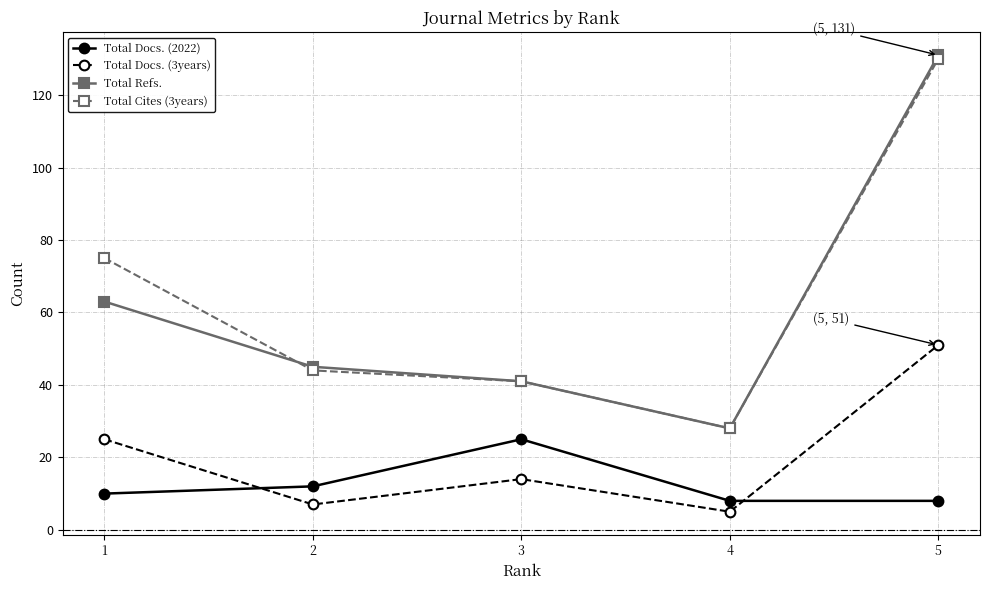

Reading left to right, what are all the values shown in this chart?

Total Docs. (2022): 1=10	2=12	3=25	4=8	5=8
Total Docs. (3years): 1=25	2=7	3=14	4=5	5=51
Total Refs.: 1=63	2=45	3=41	4=28	5=131
Total Cites (3years): 1=75	2=44	3=41	4=28	5=130